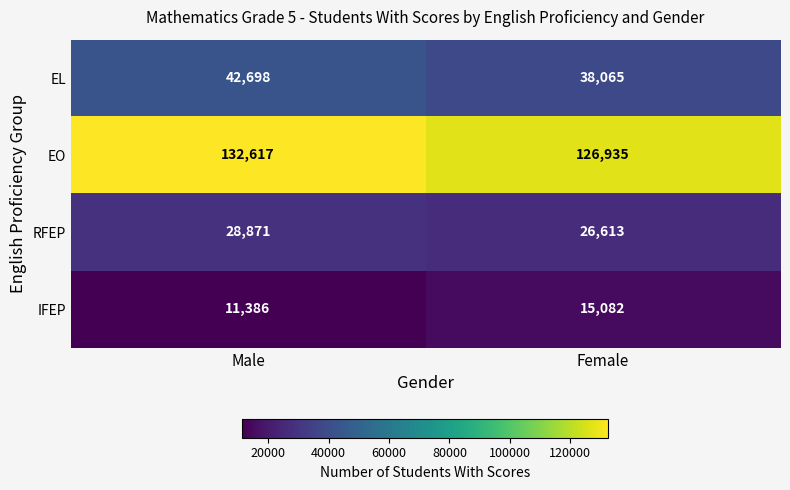

What is the spread (max minus min) of values at Male?

121231